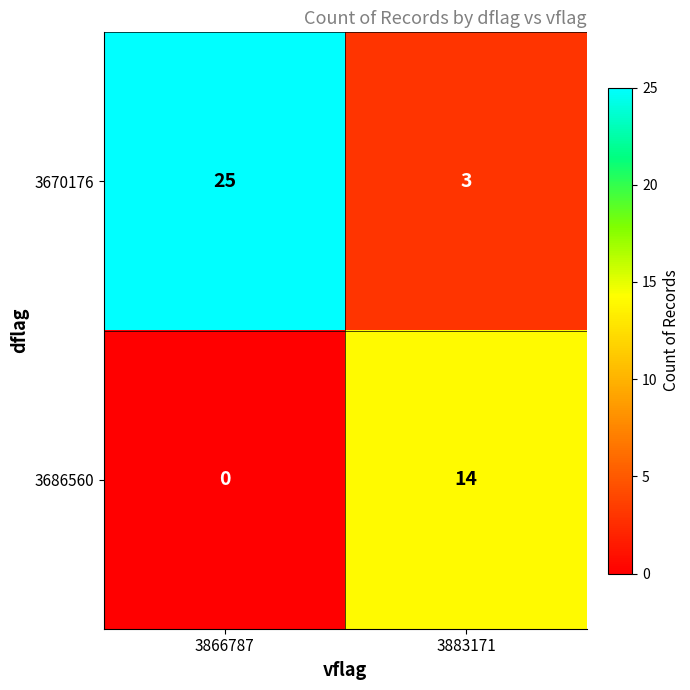

Which series changed the most between 3866787 and 3883171?

3670176